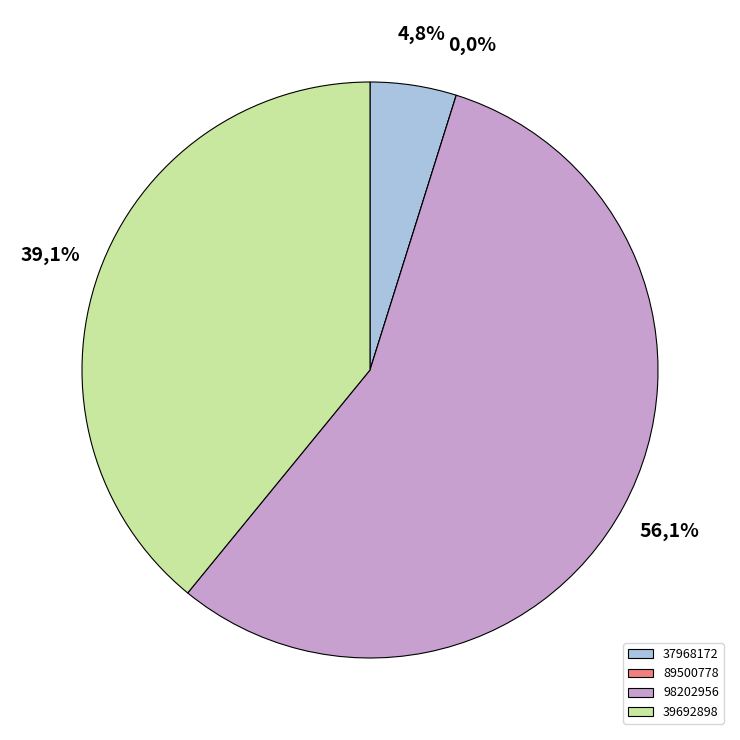

To the nearest percent, what portion does 98202956 represent?

56%